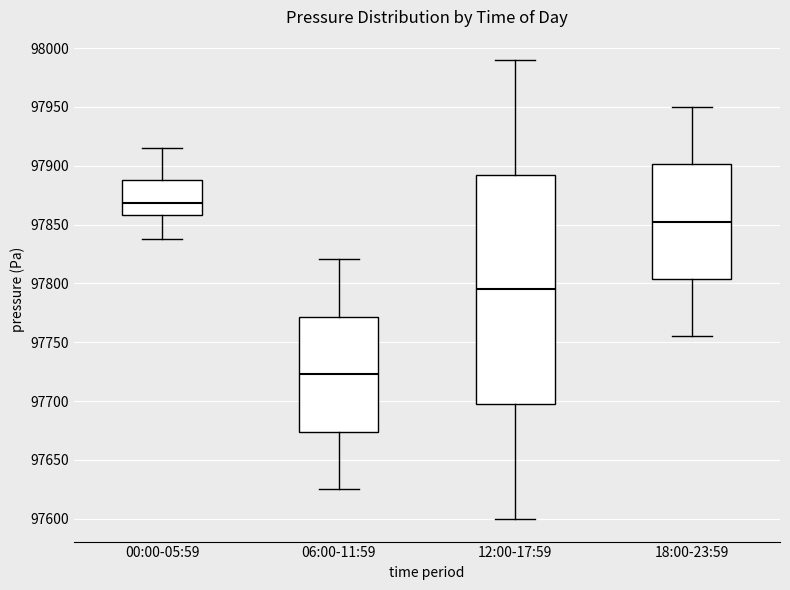

Which box is the tallest, from its lower edge to its upper edge?

12:00-17:59